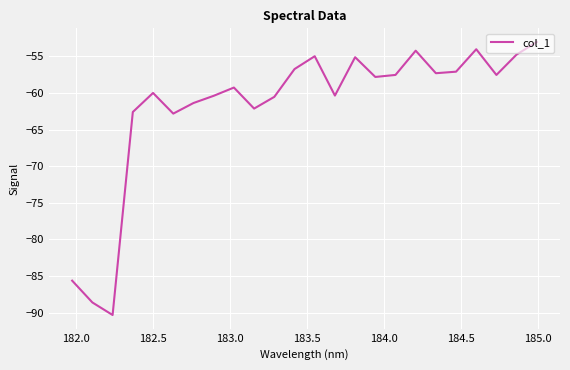

What is the greatest value displayed?

-53.0